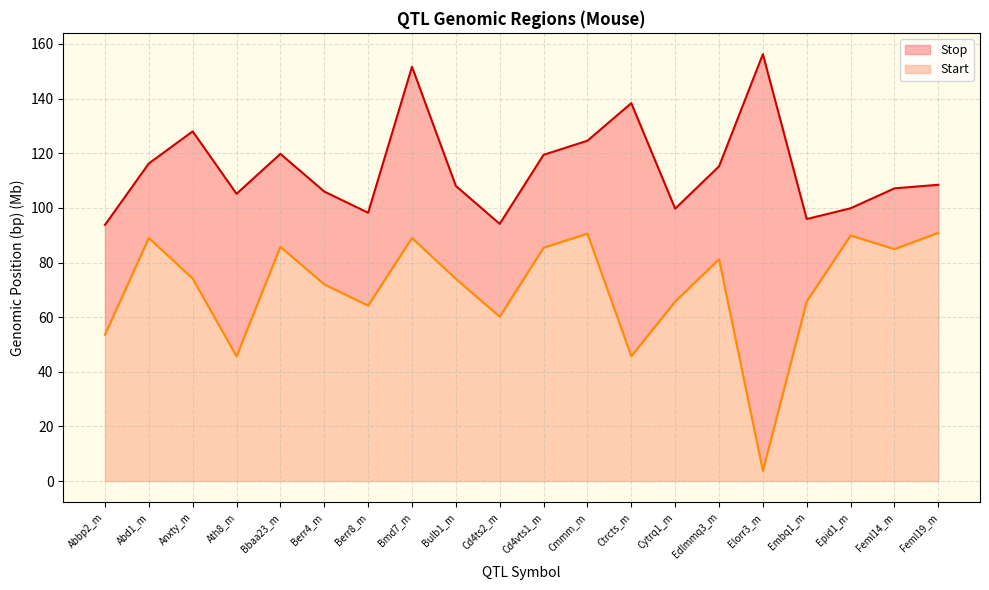

How many data points in Stop are above 108?

11